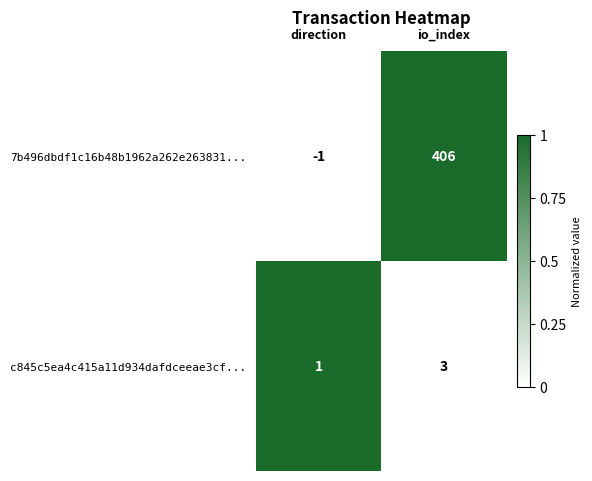

What is the total value across all series at io_index?

409